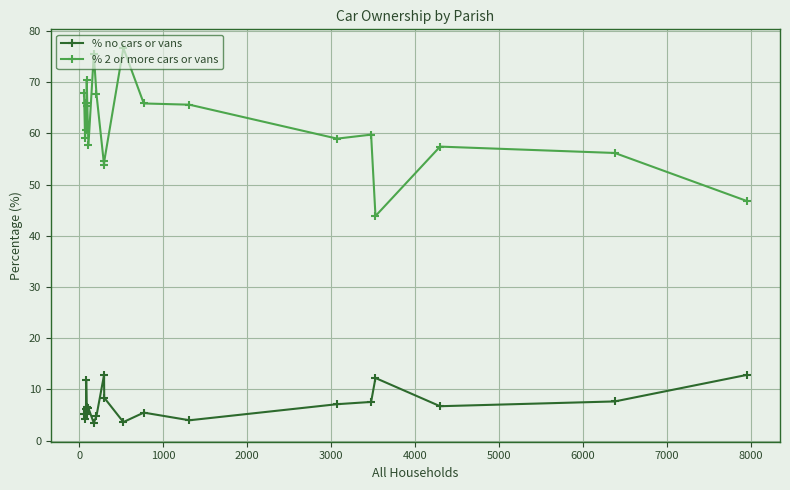

List the series in order of their peak value, highest first.

% 2 or more cars or vans, % no cars or vans